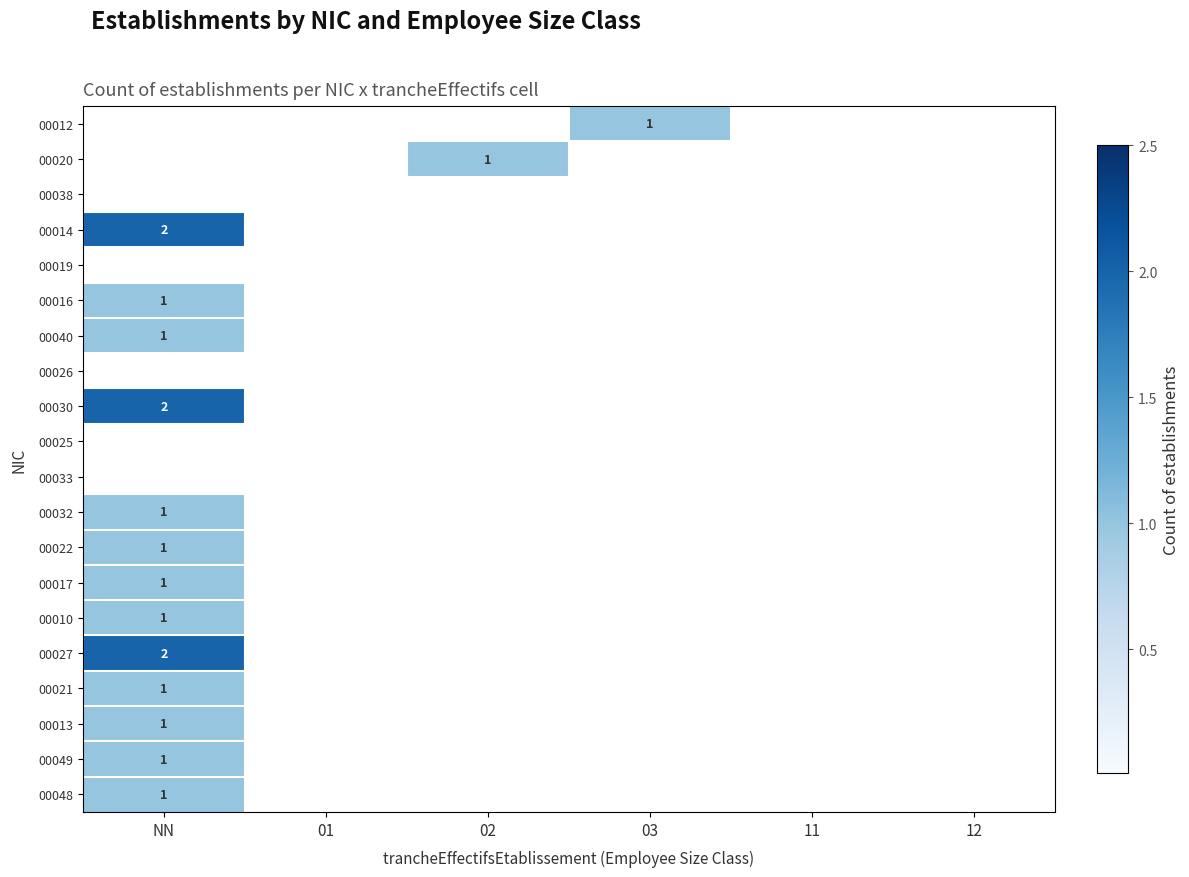

The 00013 series shows 1 at NN. True or false?

True